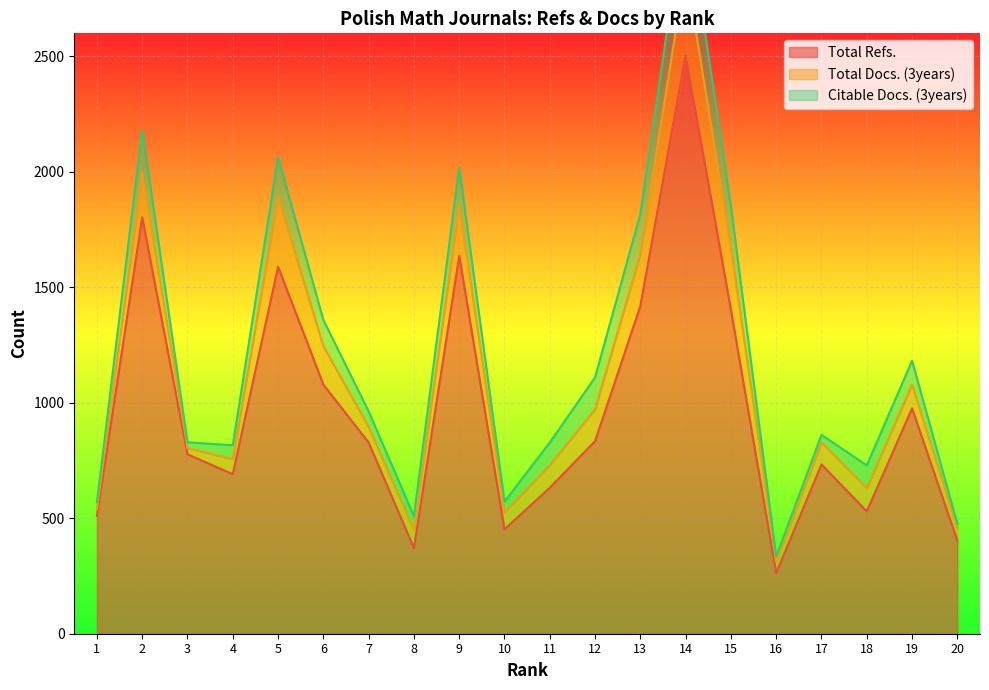

The value of Total Refs. at 20 is 403. True or false?

True